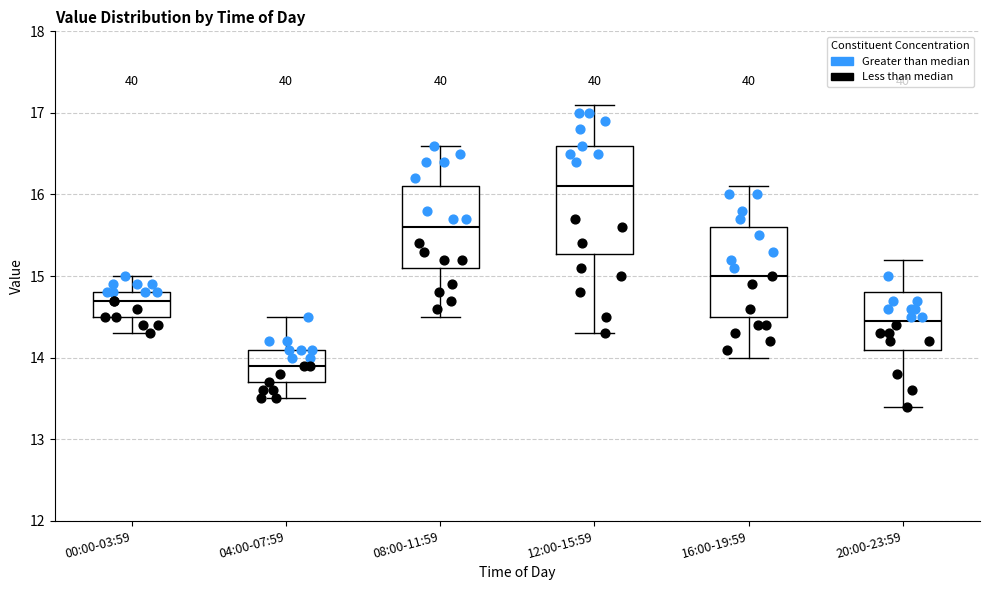

Where does the median line of the box for 16:00-19:59 sit on the y-axis? The values are not printed on the chart, so give them approximately, as read against the axis.

15.0